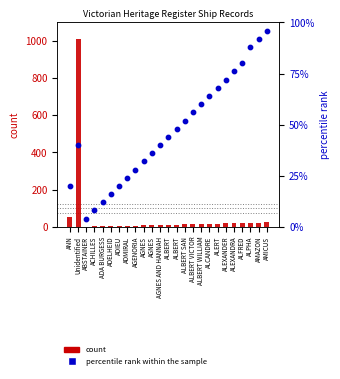

What are all the series names shown in the legend?

count, percentile rank within the sample